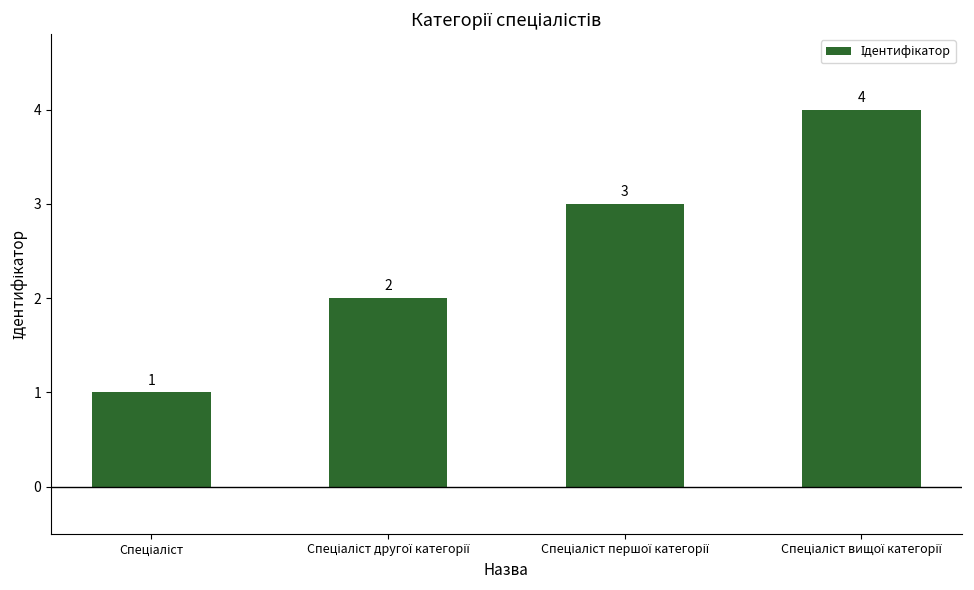

Count the values in the range 2 to 4.

3